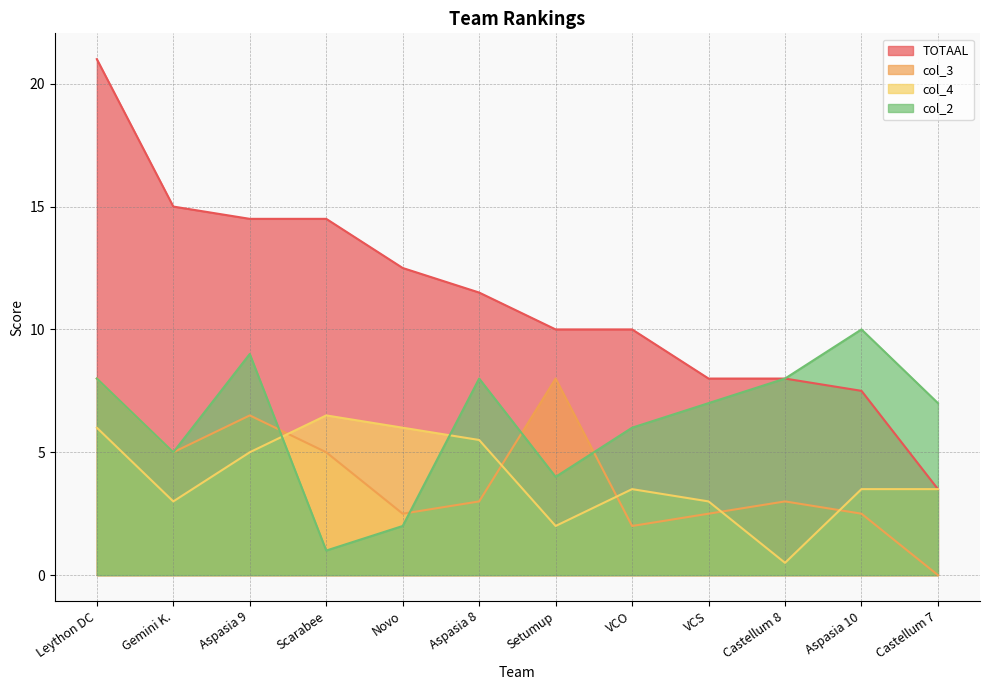

What is the label of the 10th point from the right?

Aspasia 9